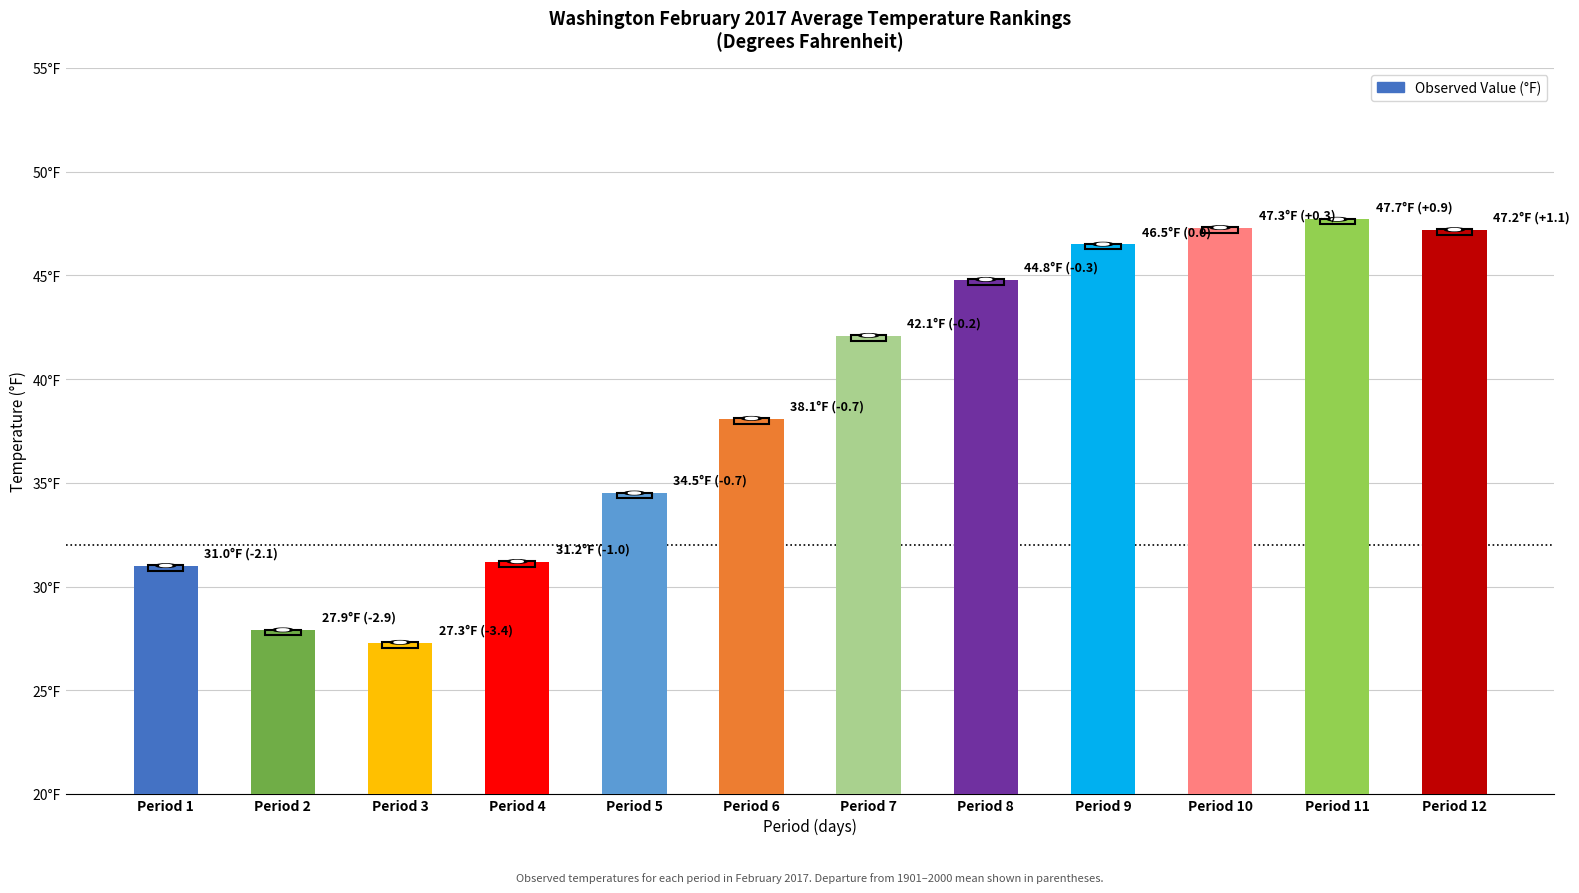

Reading left to right, extract all data points from this chart.

Period 1=31.0	Period 2=27.9	Period 3=27.3	Period 4=31.2	Period 5=34.5	Period 6=38.1	Period 7=42.1	Period 8=44.8	Period 9=46.5	Period 10=47.3	Period 11=47.7	Period 12=47.2